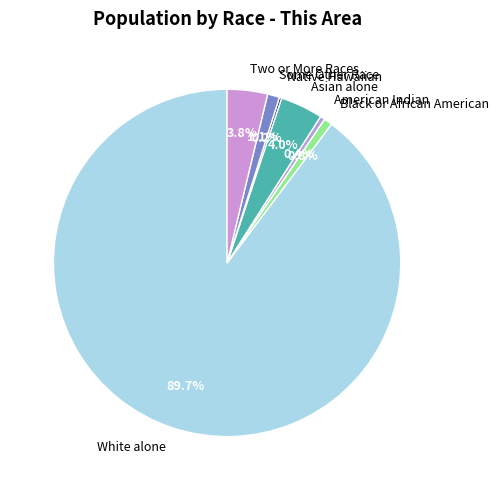

Which slice is the largest?

White alone